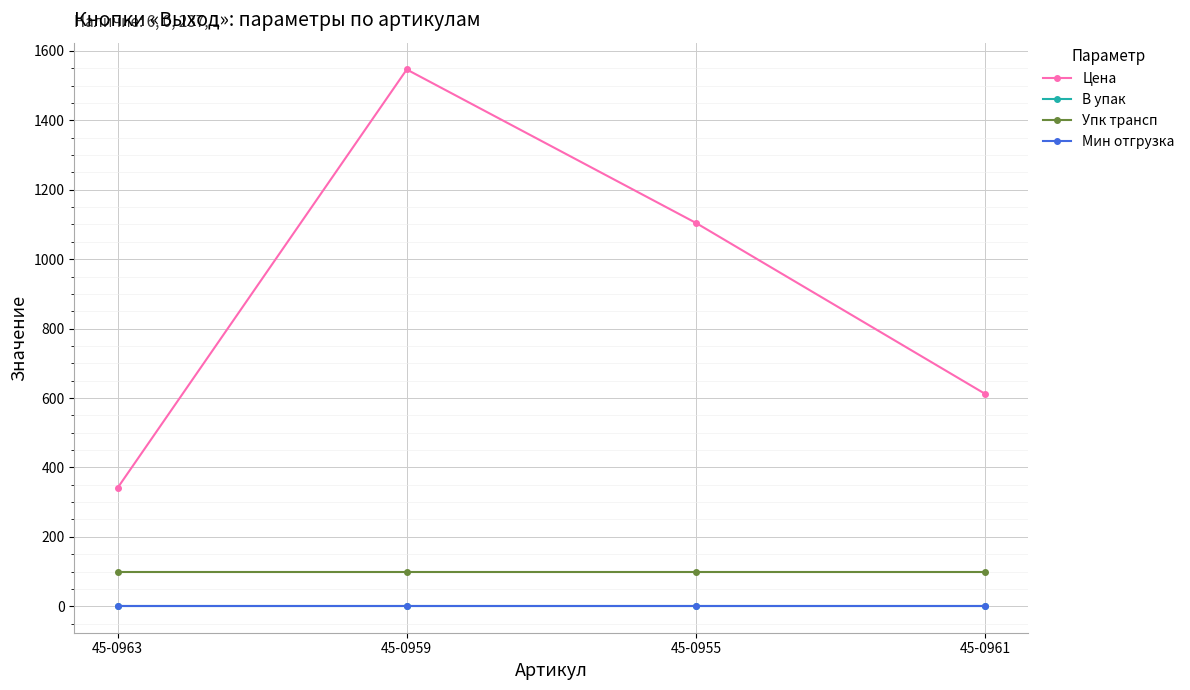

Does the chart have visible grid lines?

Yes